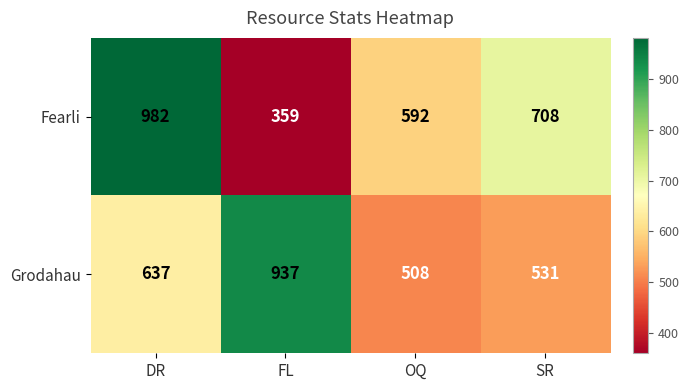

Count the number of categories in the chart.

4